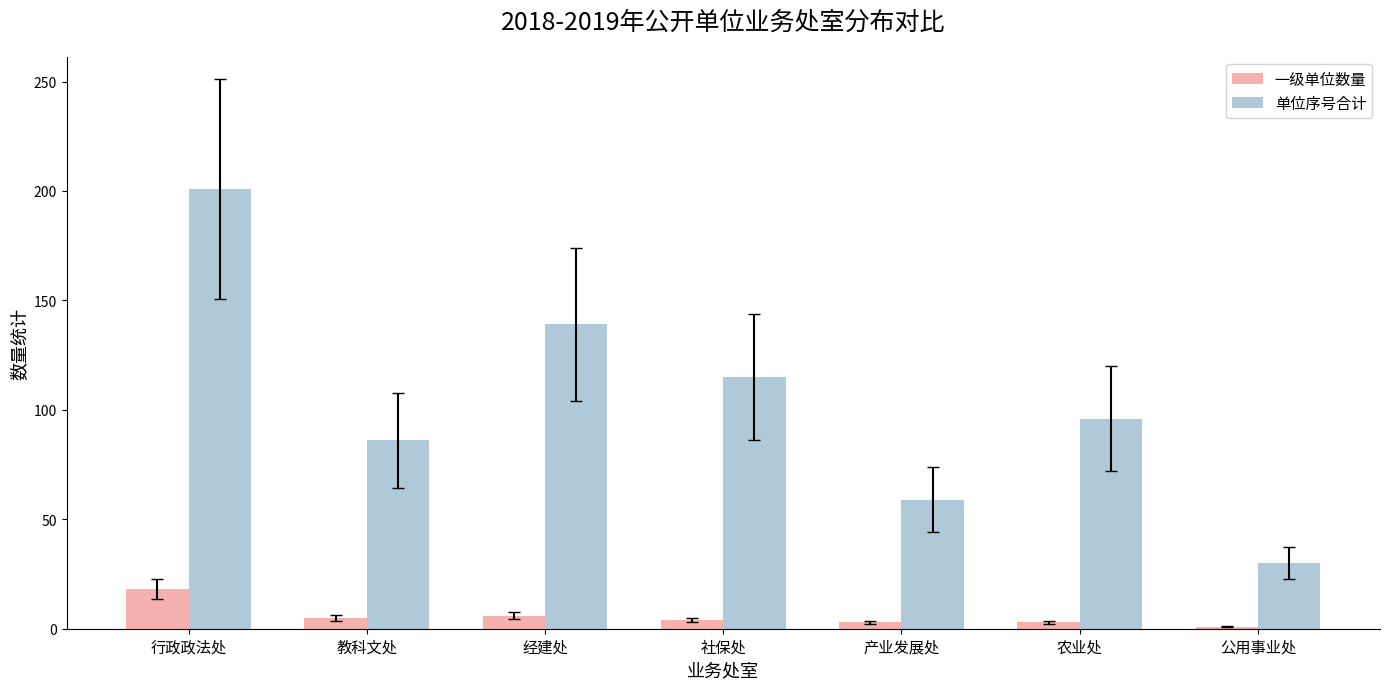

Where does the 一级单位数量 series first go above 4?

行政政法处